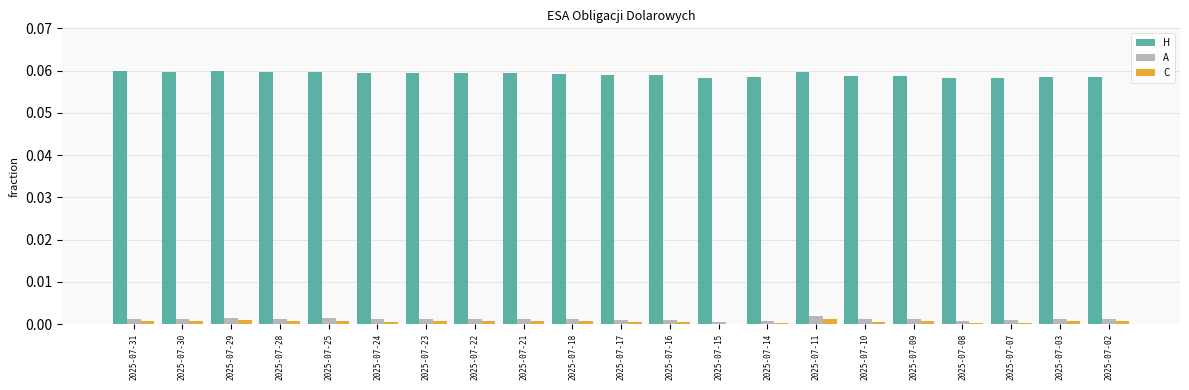

What is the sum of all H values?

1.2